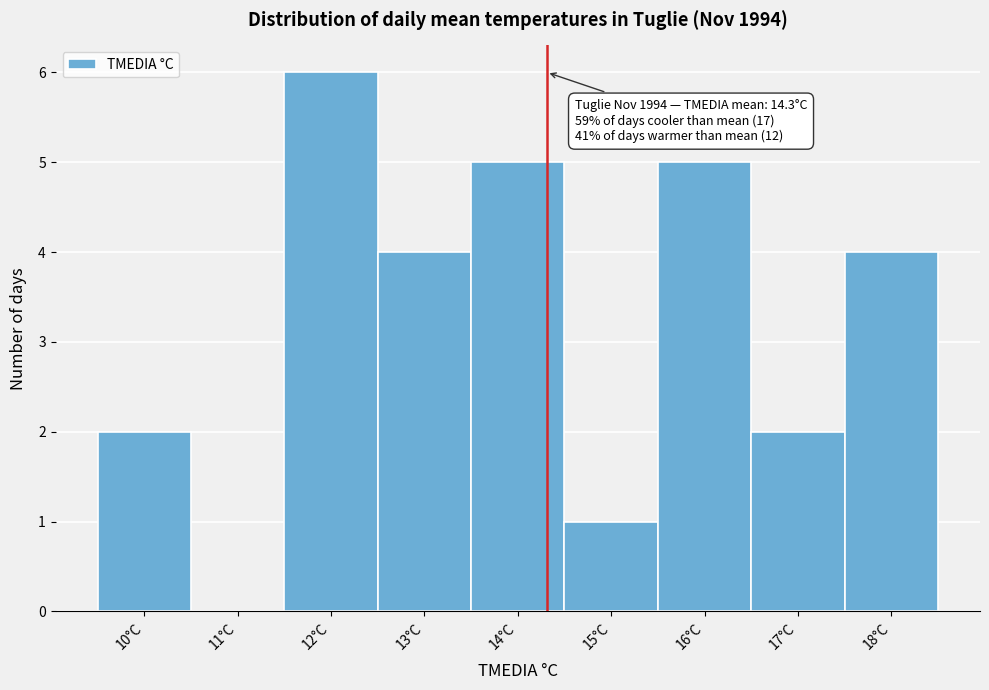

Over which range of the x-axis is the bar tallest?

11.5 to 12.5